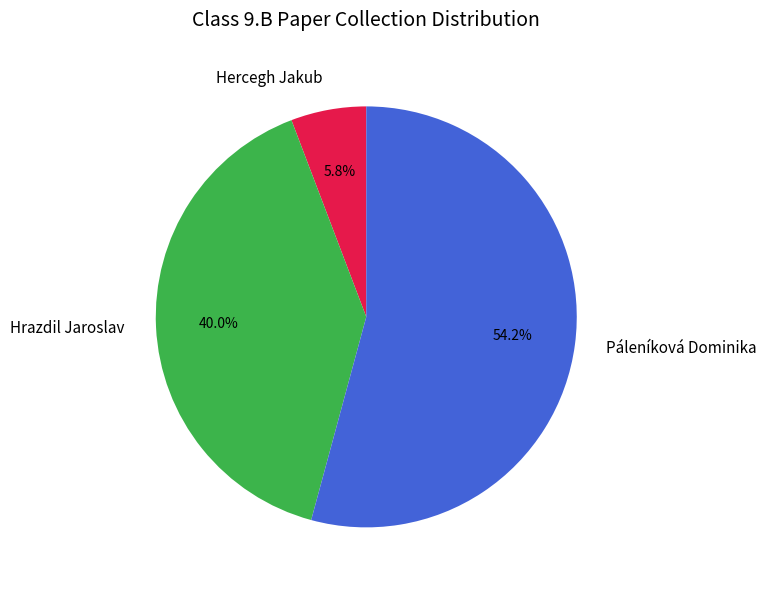

What percentage is the Hercegh Jakub slice, to the nearest percent?

6%